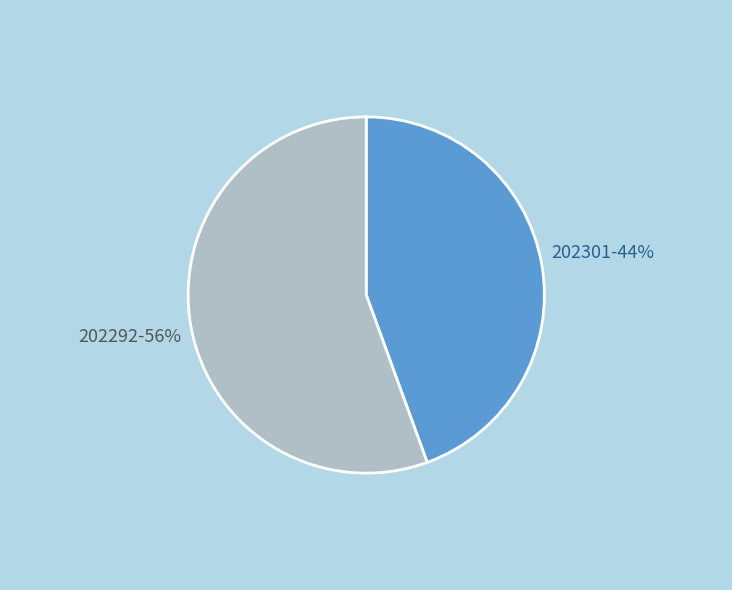

Is it true that 202292 is 56% of the pie?

True